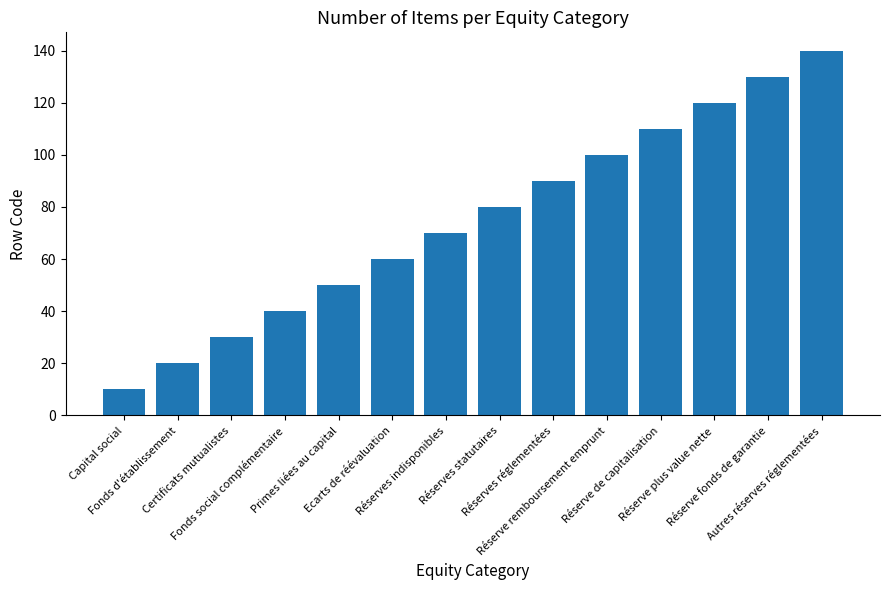

Reading left to right, transcribe all the data shown in this chart.

Capital social=10	Fonds d'établissement=20	Certificats mutualistes=30	Fonds social complémentaire=40	Primes liées au capital=50	Ecarts de réévaluation=60	Réserves indisponibles=70	Réserves statutaires=80	Réserves réglementées=90	Réserve remboursement emprunt=100	Réserve de capitalisation=110	Réserve plus value nette=120	Réserve fonds de garantie=130	Autres réserves réglementées=140